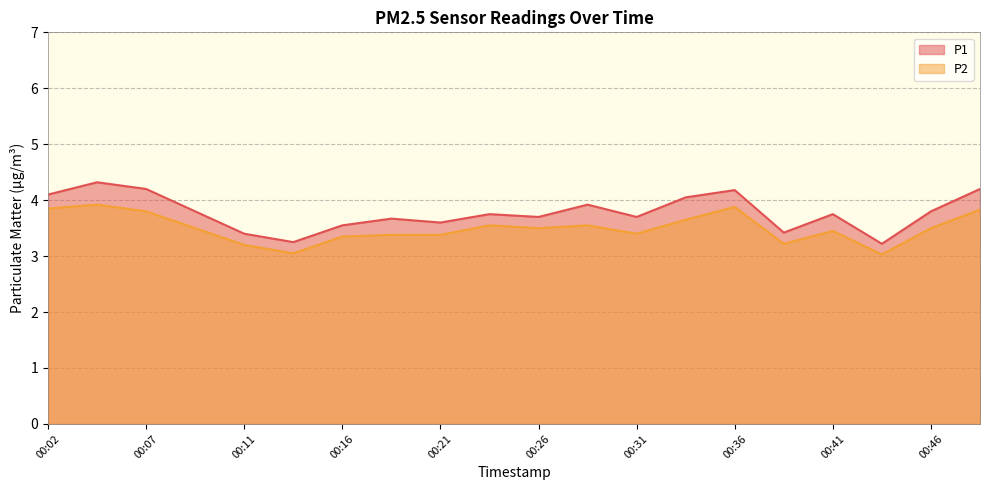

Count the number of categories in the chart.

20